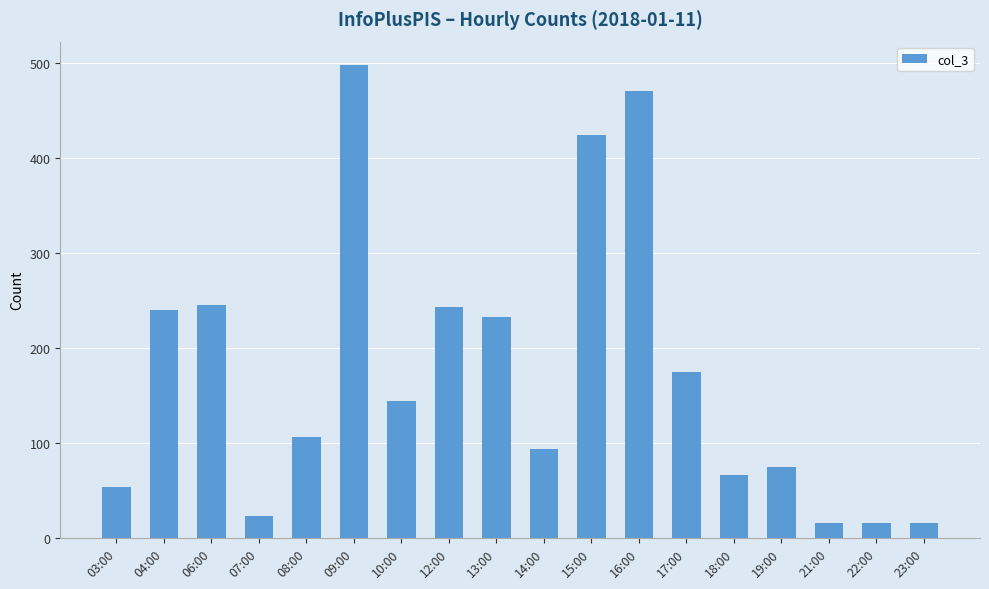

What is the average value?

174